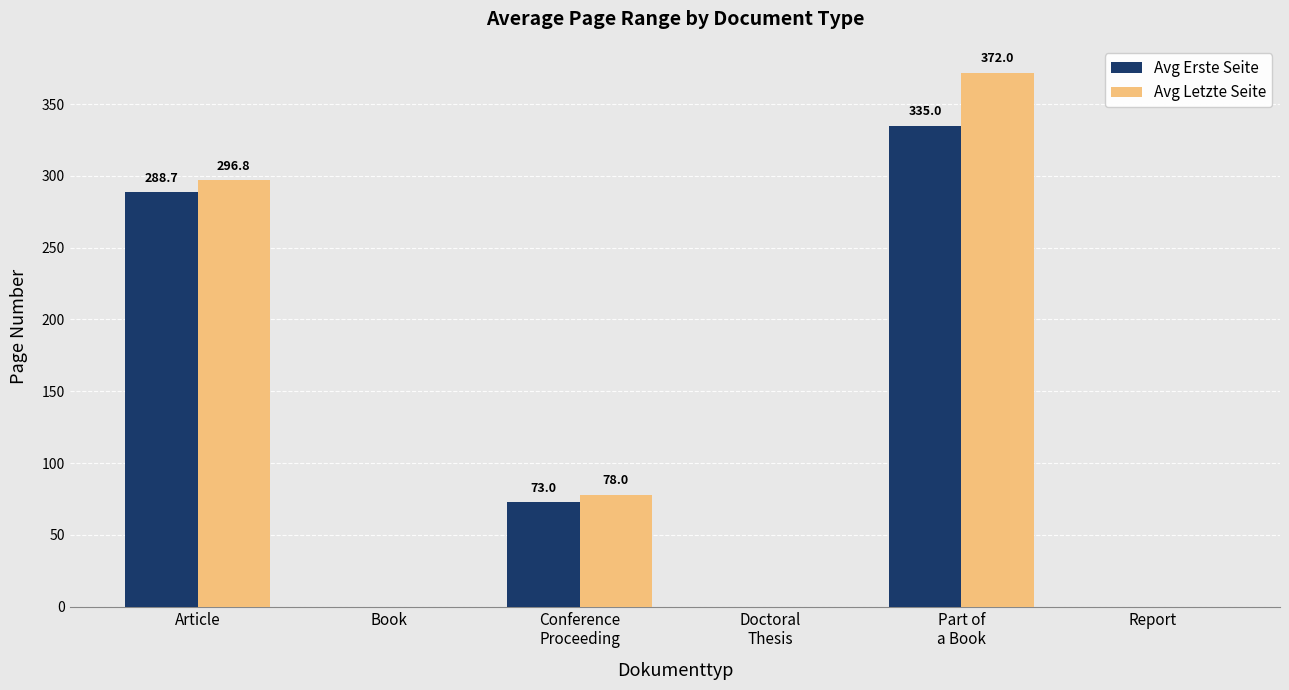

Count the number of categories in the chart.

6